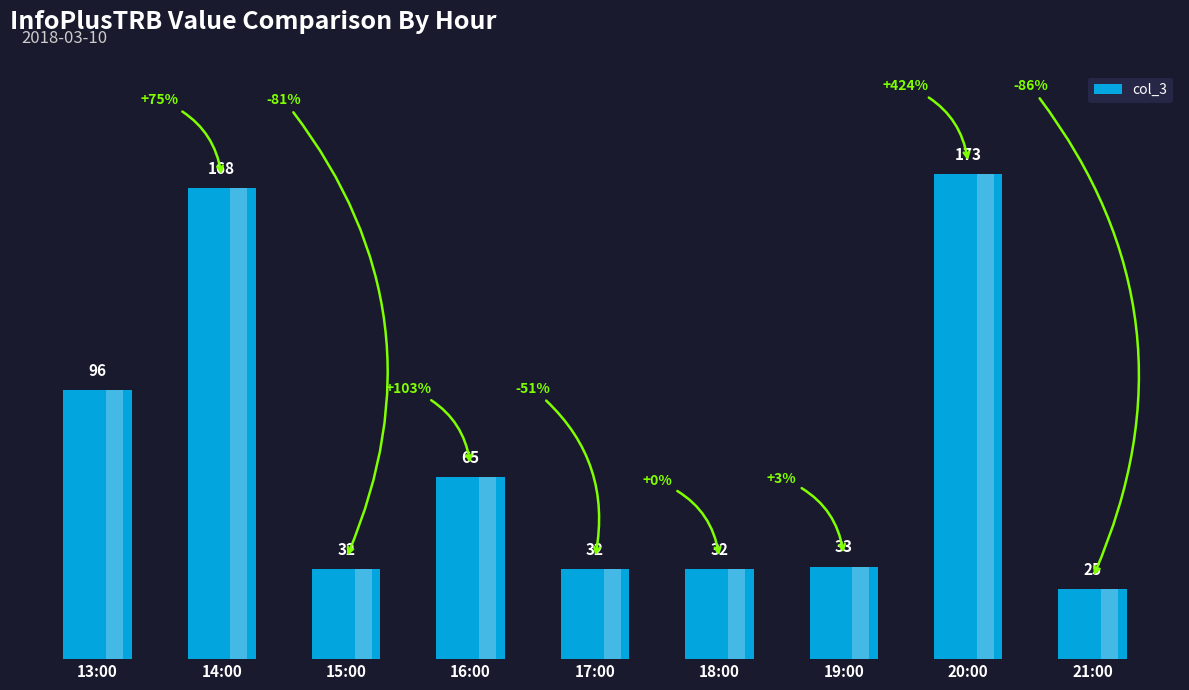

At which label does the data first exceed 33?

13:00